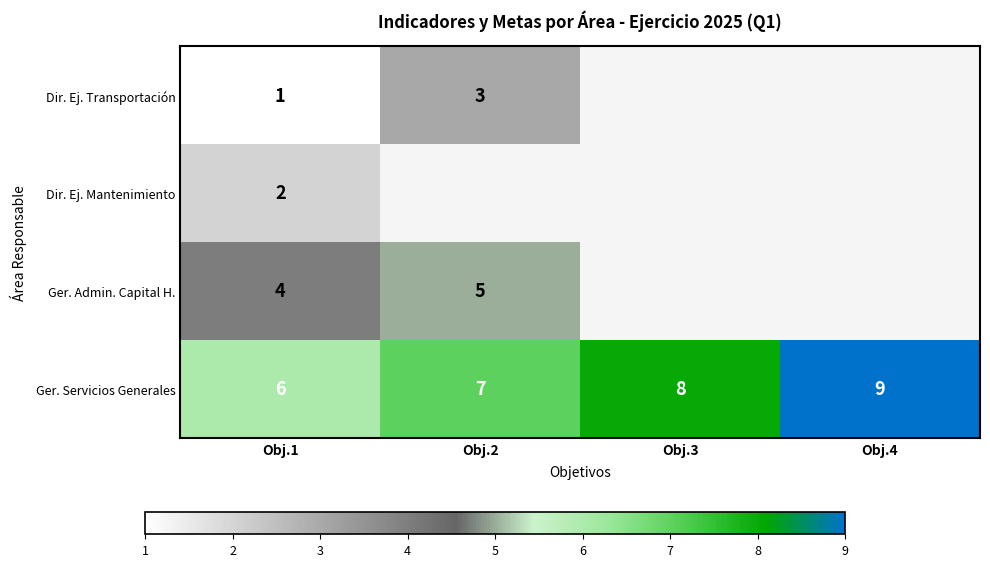

Is the value of Dir. Ej. Transportación at Obj.1 greater than the value of Ger. Admin. Capital H. at Obj.2?

No